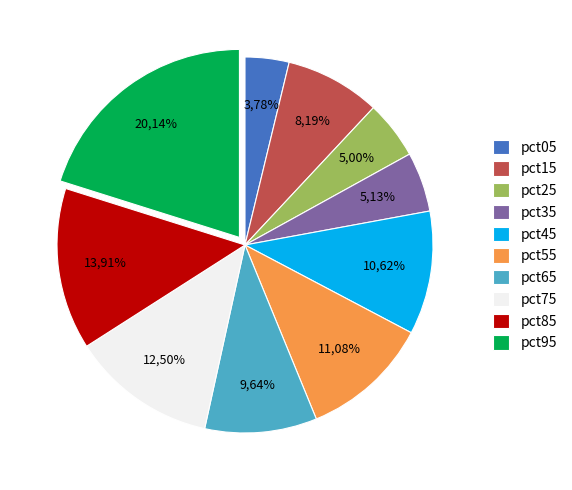

Between pct45 and pct55, which is larger?

pct55